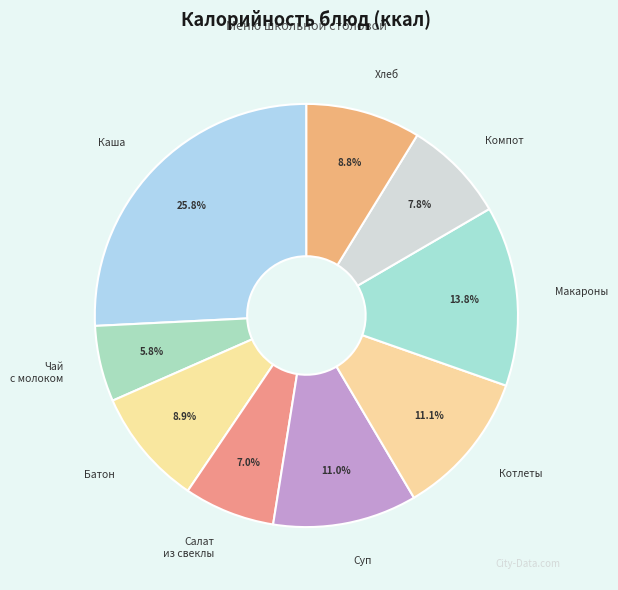

Which category has the smallest portion of the pie?

Чай с молоком